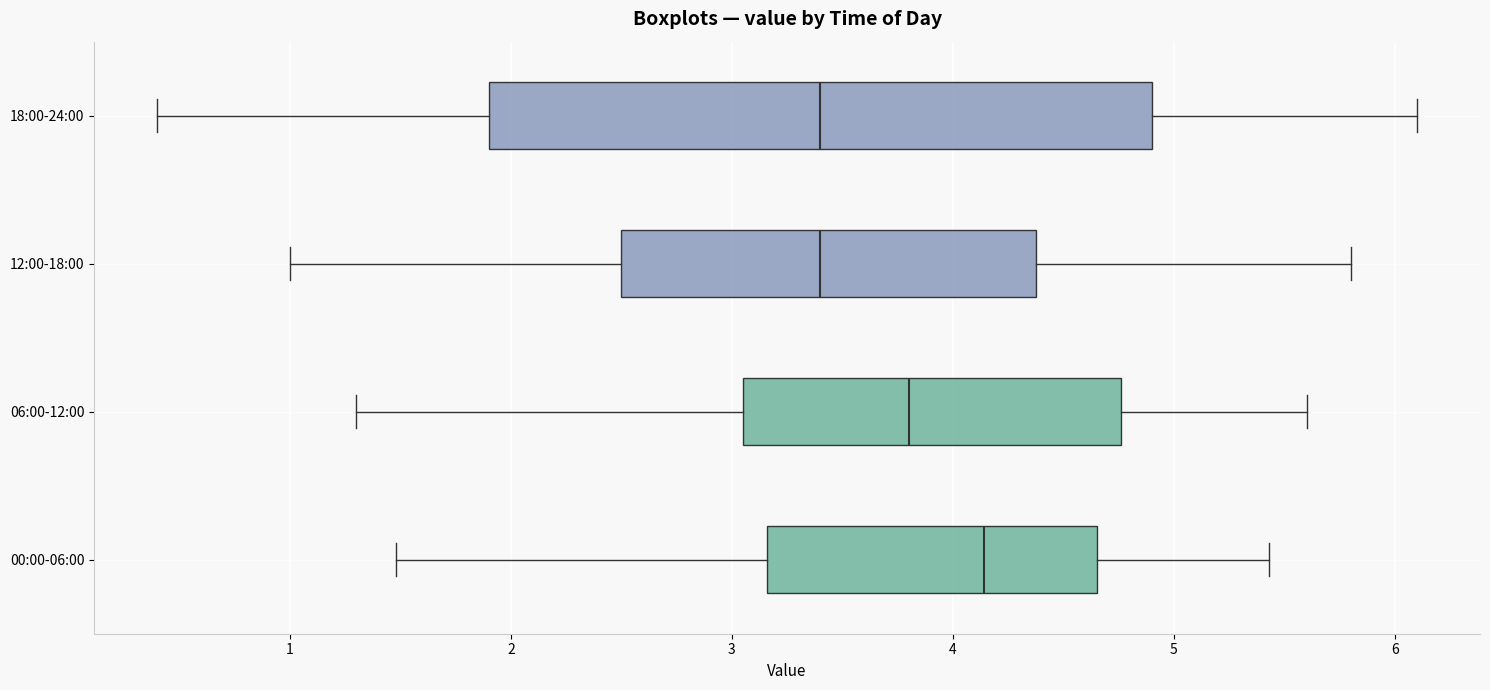

Where does the median line of the box for 12:00-18:00 sit on the x-axis? The values are not printed on the chart, so give them approximately, as read against the axis.

3.4